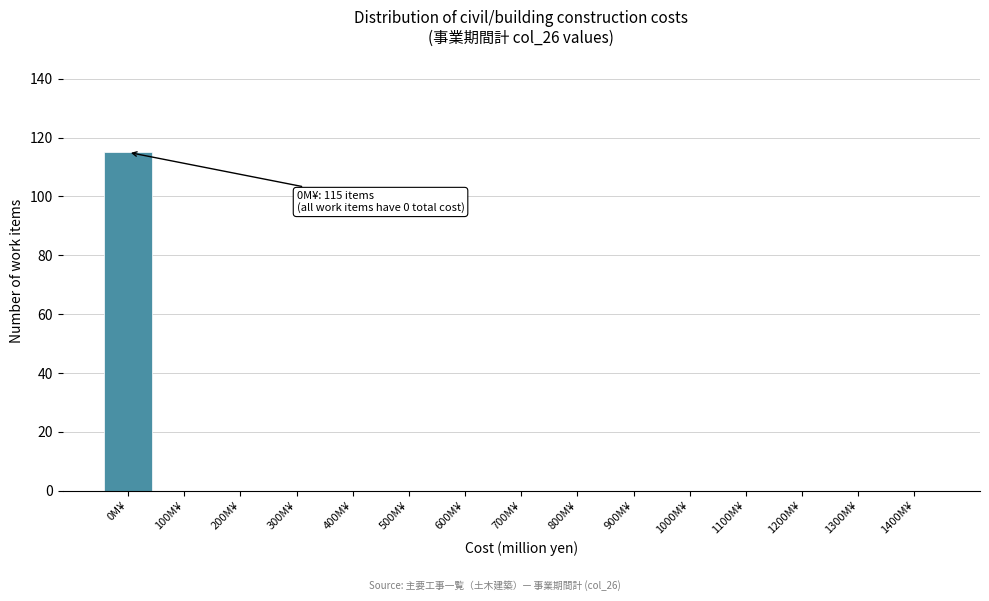

Reading right to left, what are all the values shown in this chart?

1400M¥=0	1300M¥=0	1200M¥=0	1100M¥=0	1000M¥=0	900M¥=0	800M¥=0	700M¥=0	600M¥=0	500M¥=0	400M¥=0	300M¥=0	200M¥=0	100M¥=0	0M¥=115